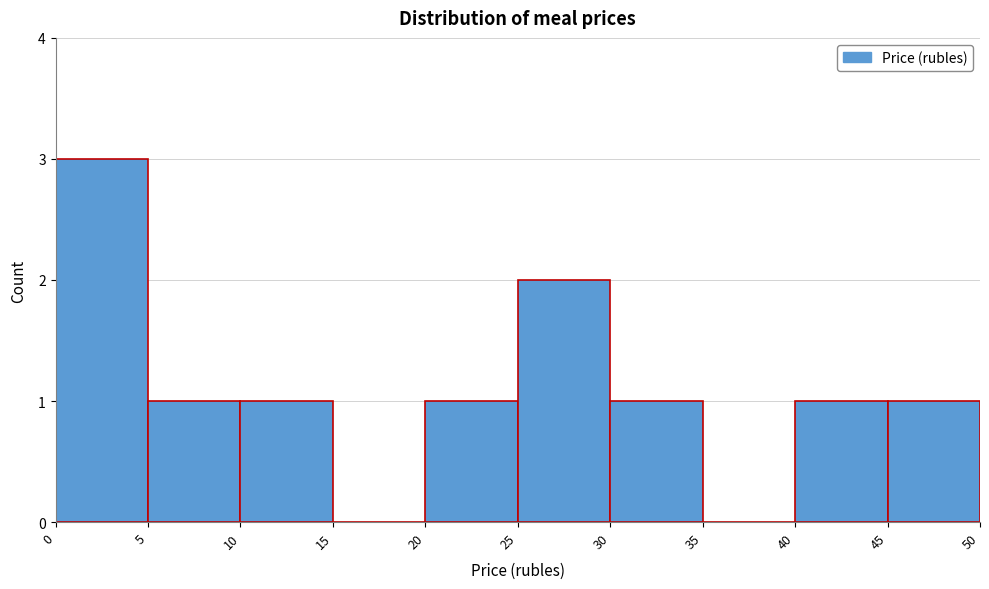

Reading left to right, transcribe this chart: for each bar, give the range it covers on the x-axis and its height. The values are not printed on the chart, so give them approximately, as read against the axis.

0 to 5: 3
5 to 10: 1
10 to 15: 1
15 to 20: 0
20 to 25: 1
25 to 30: 2
30 to 35: 1
35 to 40: 0
40 to 45: 1
45 to 50: 1